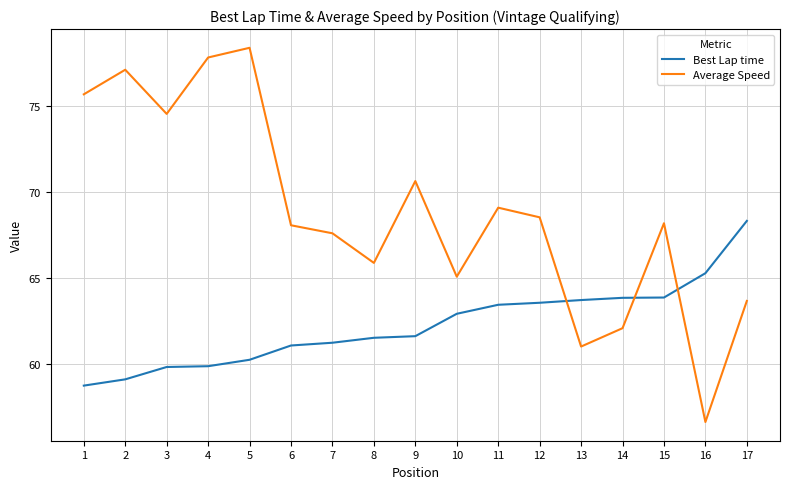

The value of Average Speed at 8 is 45.6. True or false?

False